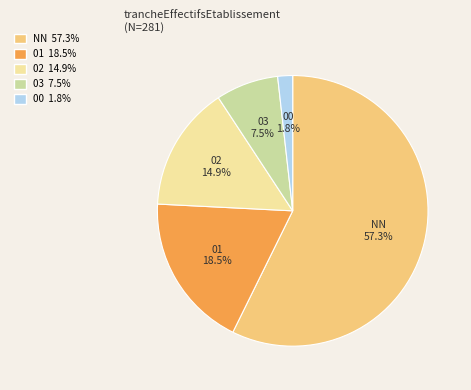

To the nearest percent, what is the average slice percentage?

20%